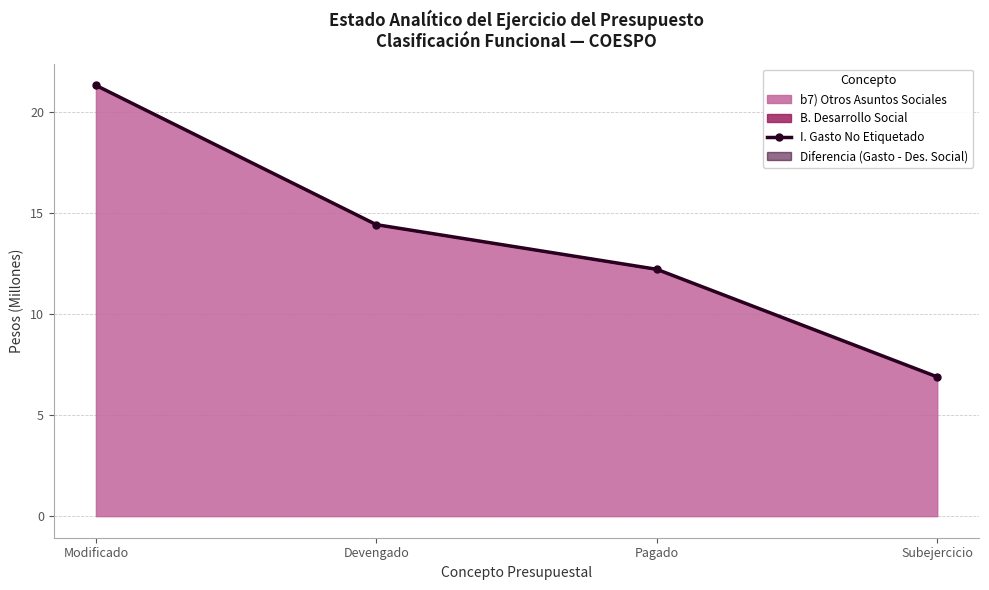

What is the difference between the maximum and minimum values?

14.4